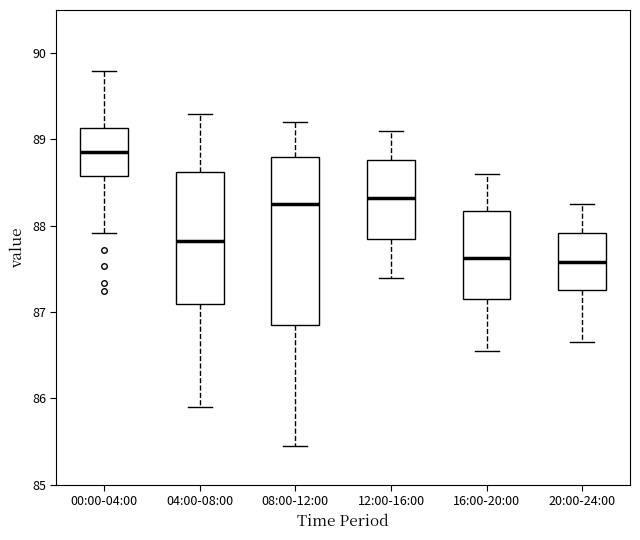

Which box's median line is the highest?

00:00-04:00